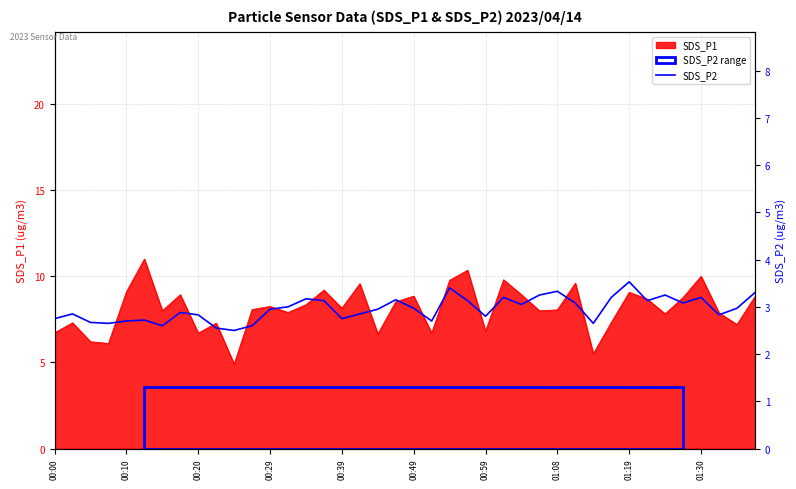

True or false: SDS_P1 has a value of 6.8 at 00:59.

True